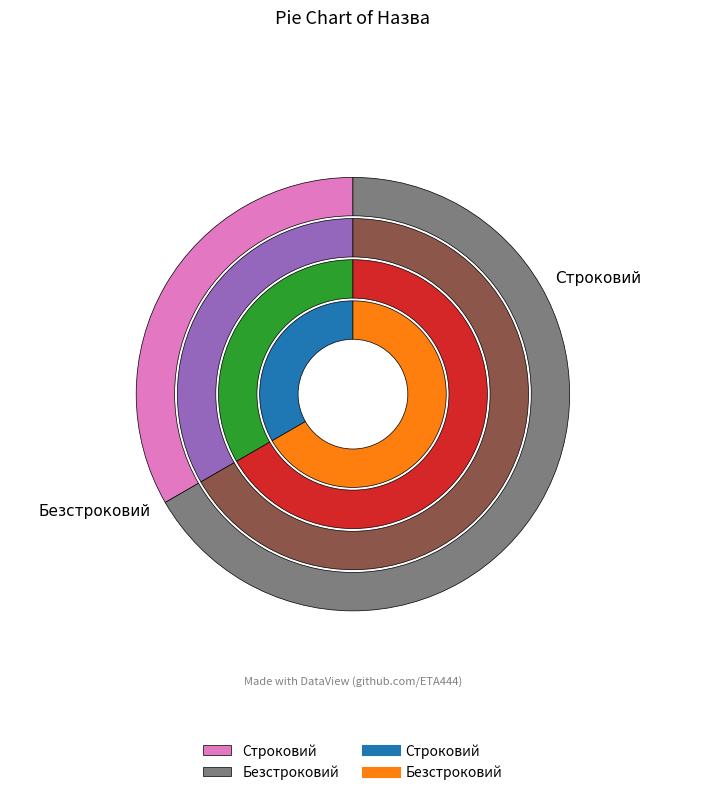

To the nearest percent, what is the average slice percentage?

50%